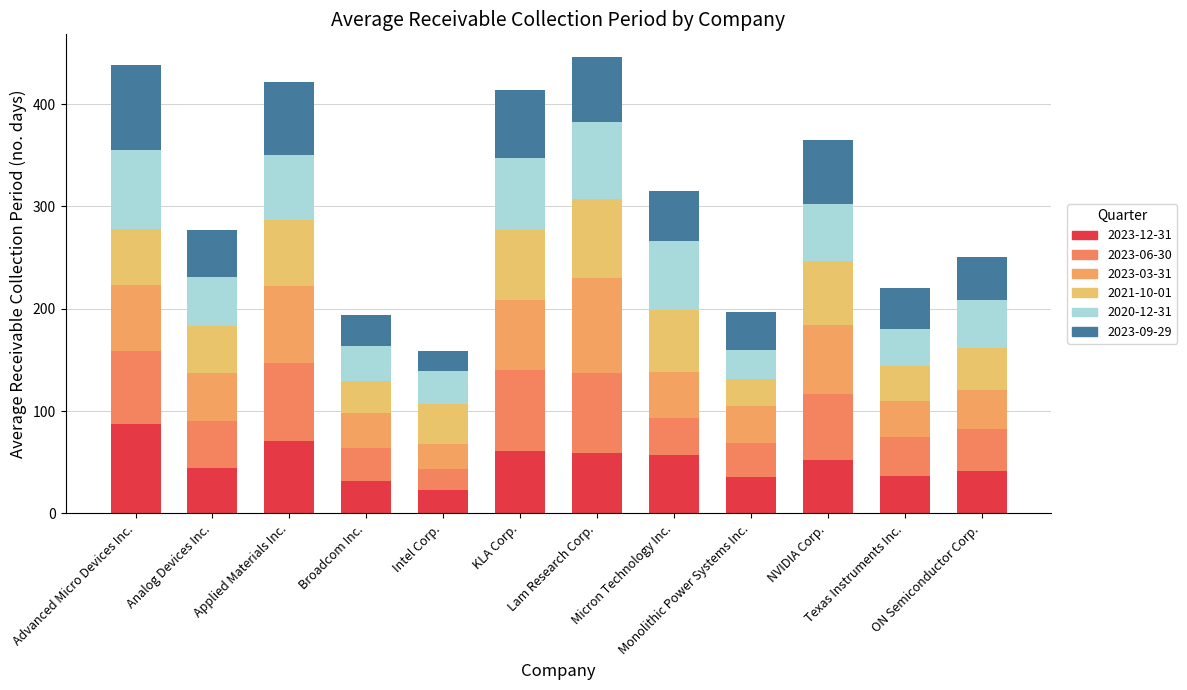

Count the number of categories in the chart.

12